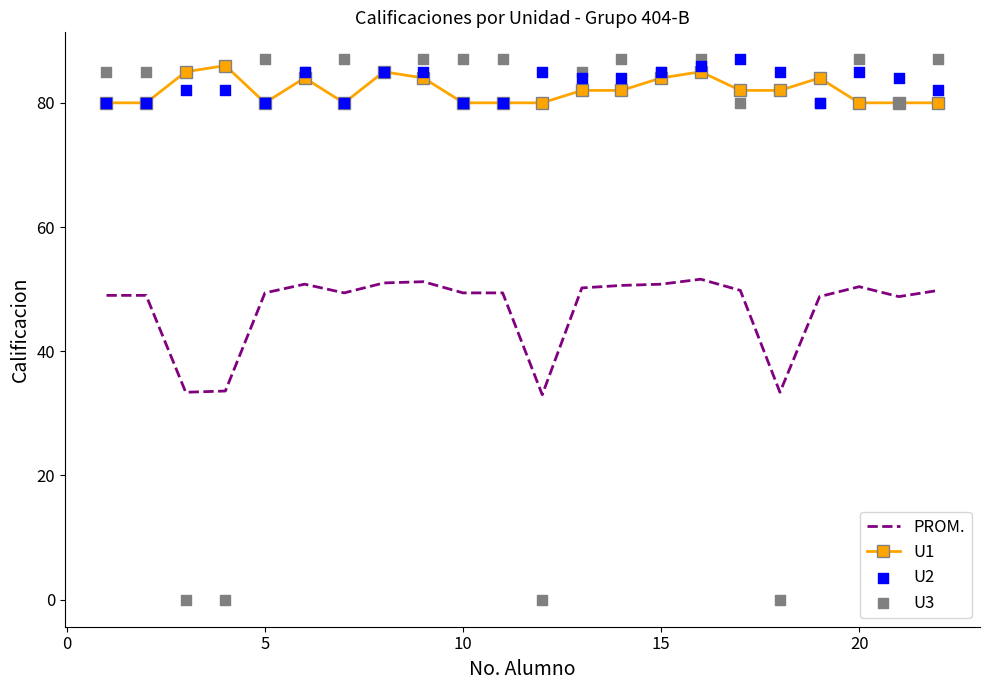

Which series has the widest spread of Y values?

U3